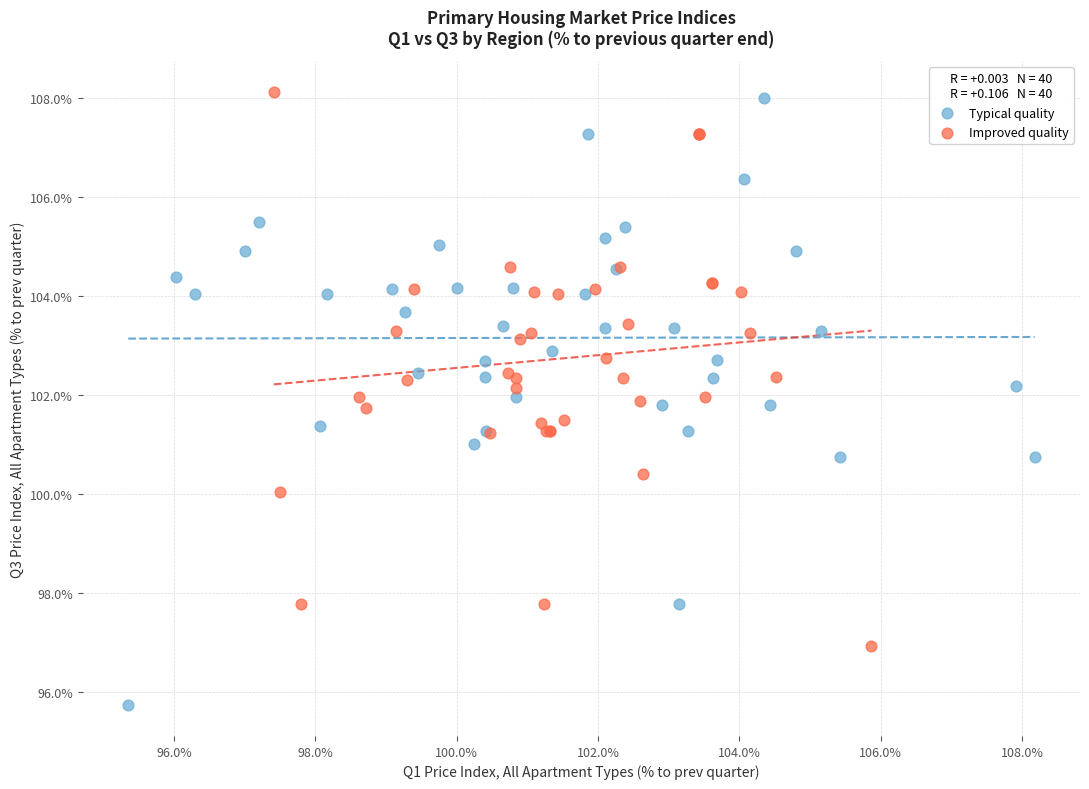

What are all the series names shown in the legend?

Typical quality, Improved quality